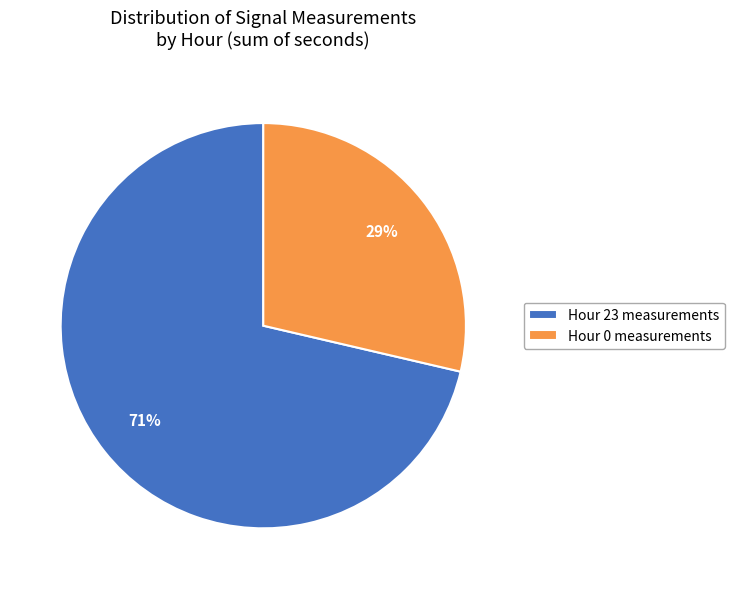

Between Hour 0 measurements and Hour 23 measurements, which is larger?

Hour 23 measurements